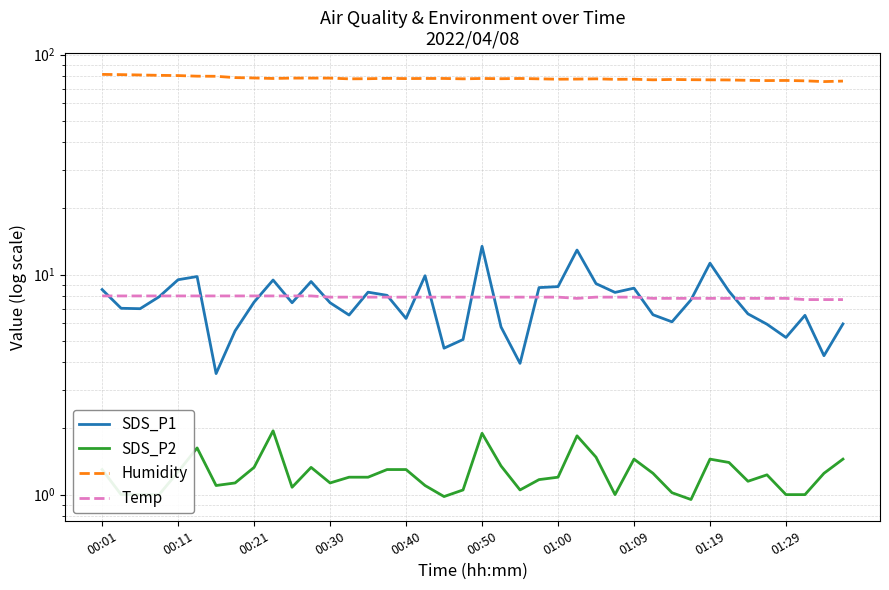

What is the maximum value for SDS_P2?

1.9